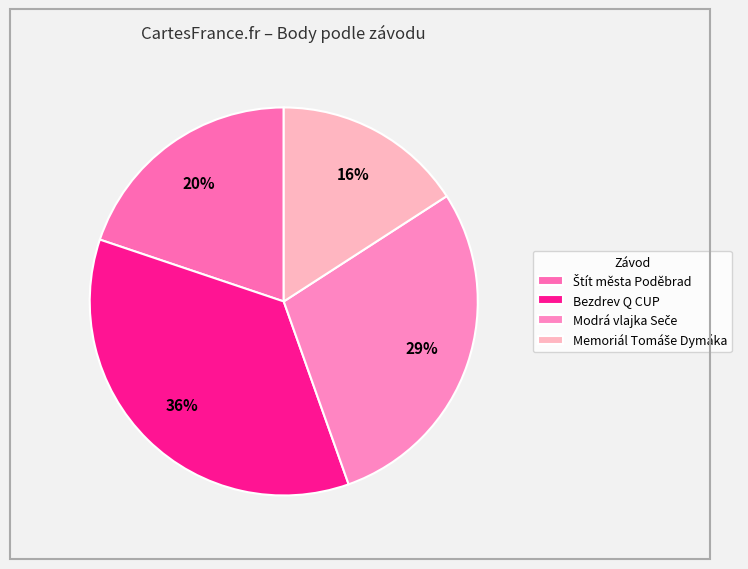

How many segments does this pie chart have?

4